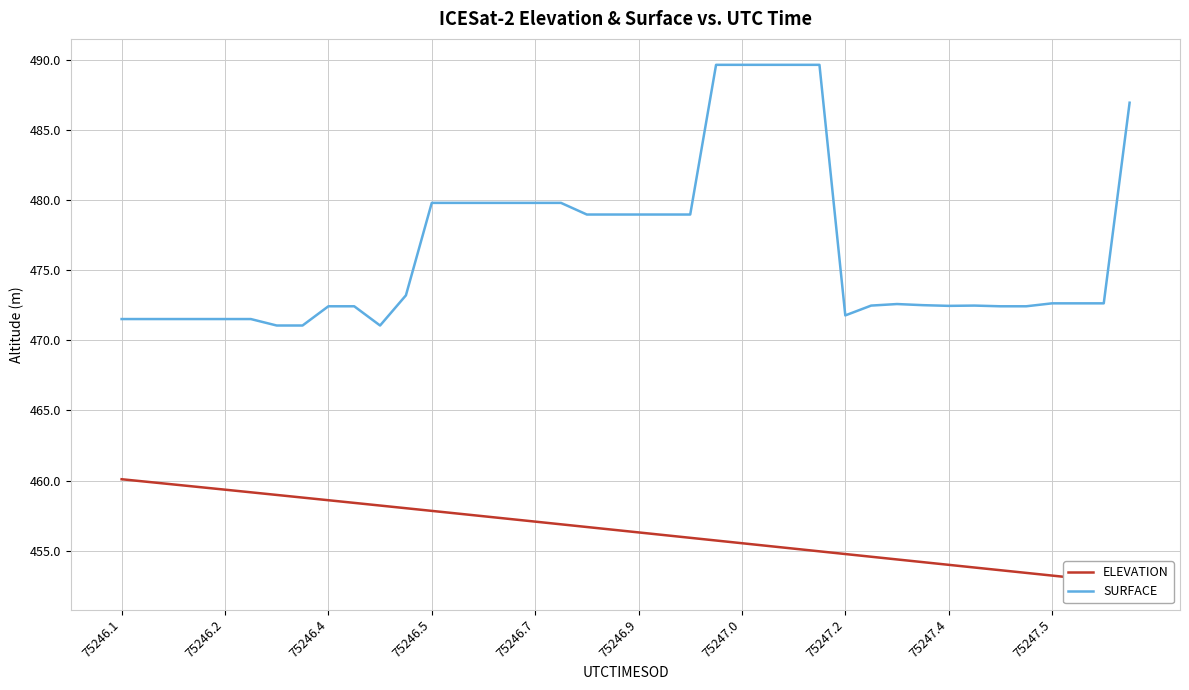

At how many categories does at least one series exceed 471?

40